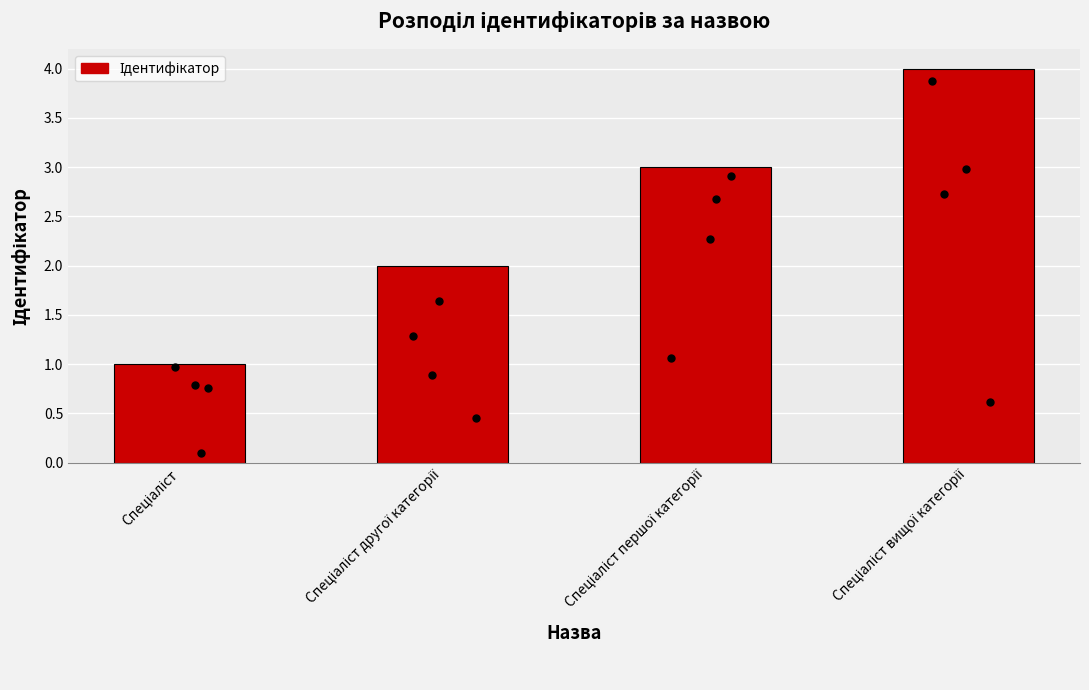

Approximately how many times larger is the value at Спеціаліст першої категорії compared to Спеціаліст?

3.0